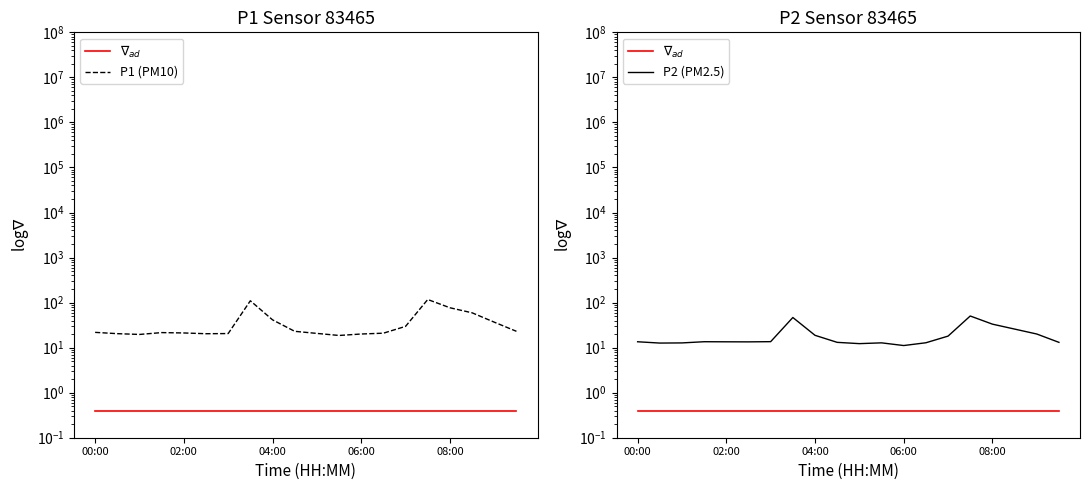

How many interior local peaks does the P2 (PM2.5) series have?

4